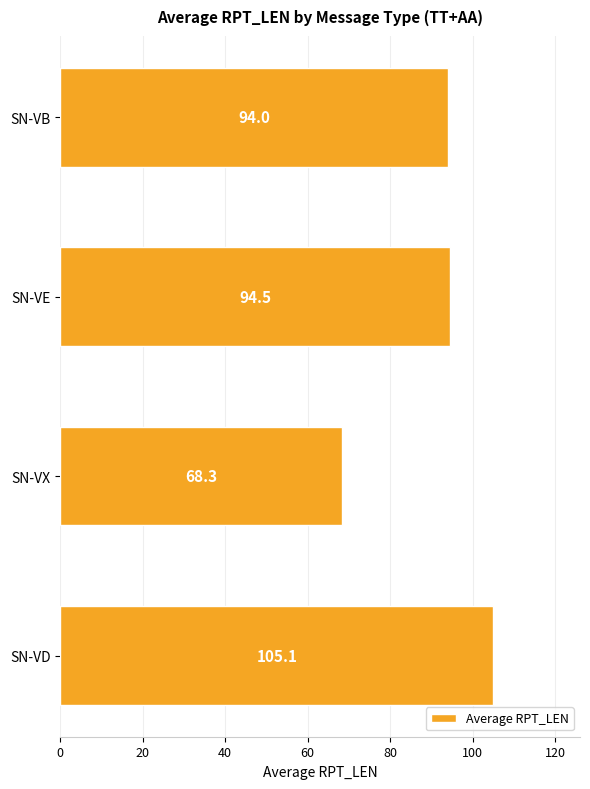

What is the maximum value shown in the chart?

105.1